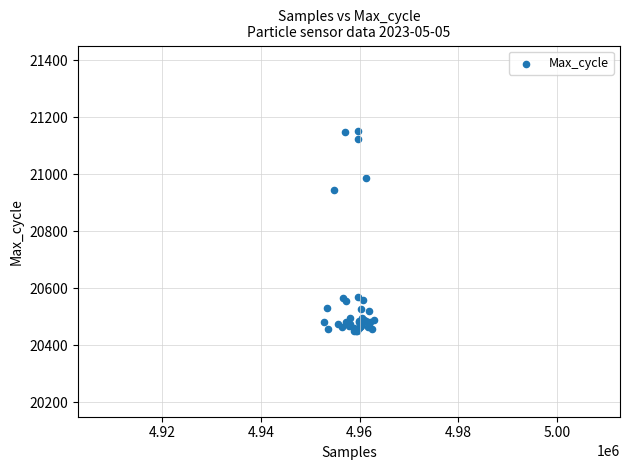

What Y value in the scatter plot is closest to 20800?

20944